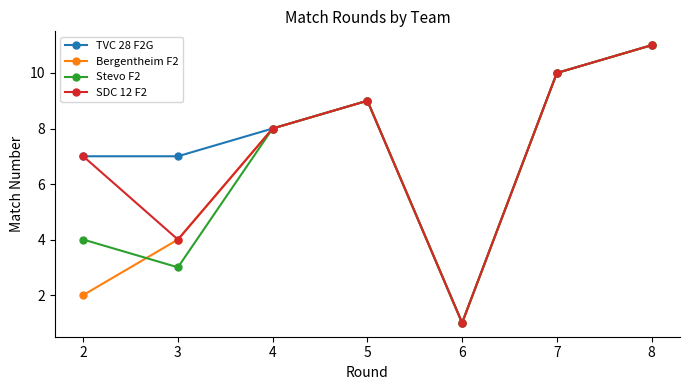

Reading left to right, list all the values displayed in this chart.

TVC 28 F2G: 2=7	3=7	4=8	5=9	6=1	7=10	8=11
Bergentheim F2: 2=2	3=4	4=8	5=9	6=1	7=10	8=11
Stevo F2: 2=4	3=3	4=8	5=9	6=1	7=10	8=11
SDC 12 F2: 2=7	3=4	4=8	5=9	6=1	7=10	8=11